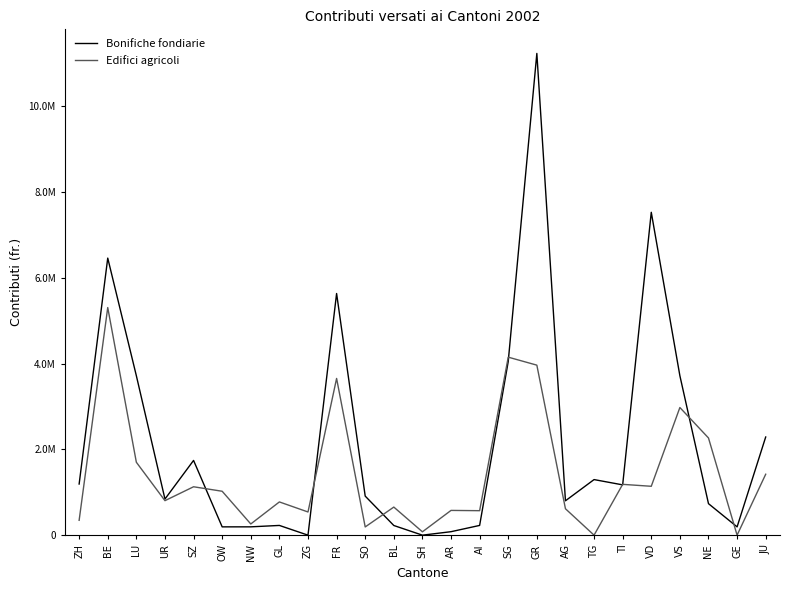

What is the average value of the Bonifiche fondiarie series?

2185509